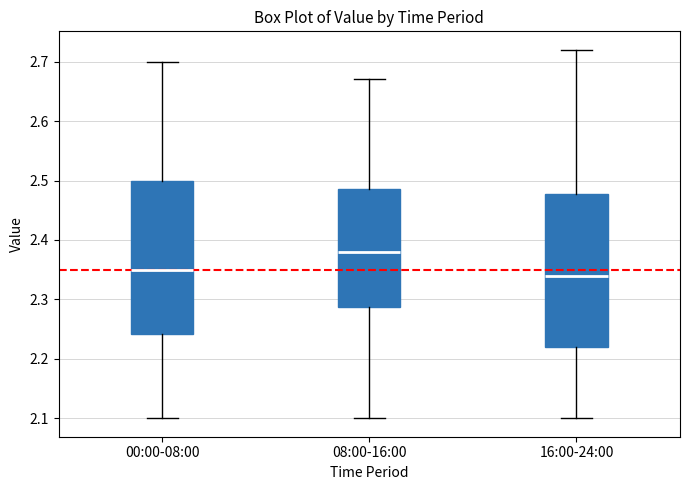

Reading left to right, read every box against the y-axis: the position of its median line, the range the box covers, and the ends of its whiskers. The values are not printed on the chart, so give them approximately, as read against the axis.

00:00-08:00: median 2.35, box 2.24 to 2.50, whiskers 2.10 to 2.70
08:00-16:00: median 2.38, box 2.29 to 2.49, whiskers 2.10 to 2.67
16:00-24:00: median 2.34, box 2.22 to 2.48, whiskers 2.10 to 2.72